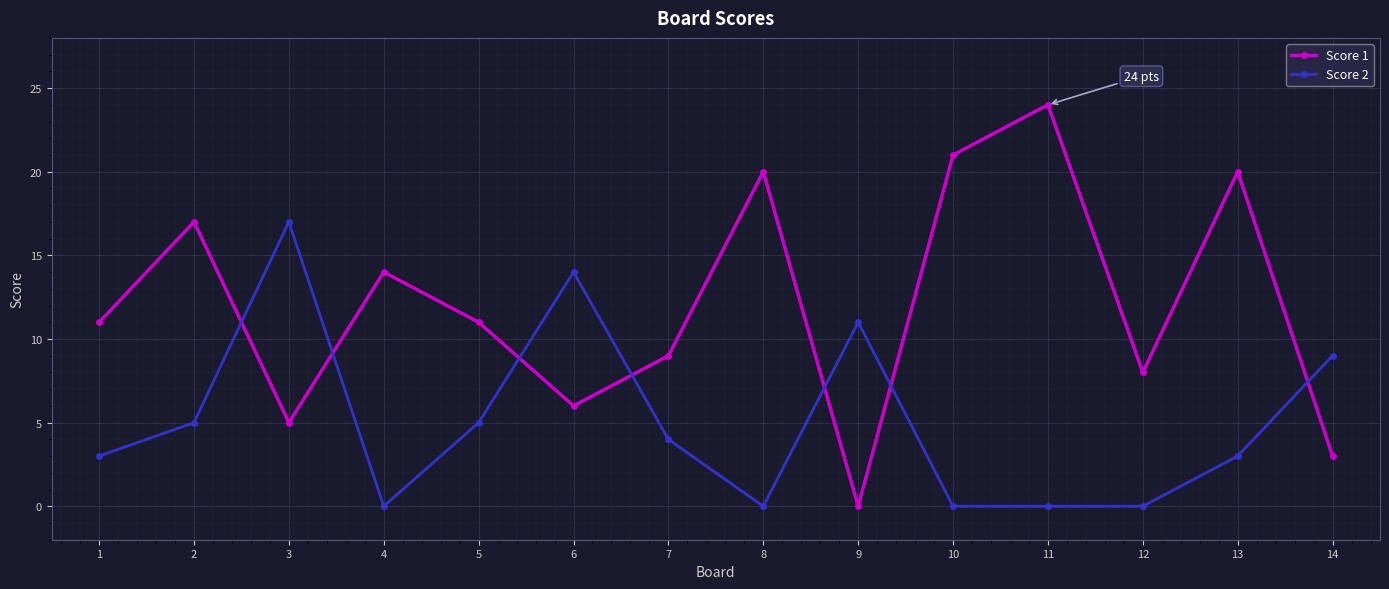

Is it true that Score 2 equals 3 at 7?

False